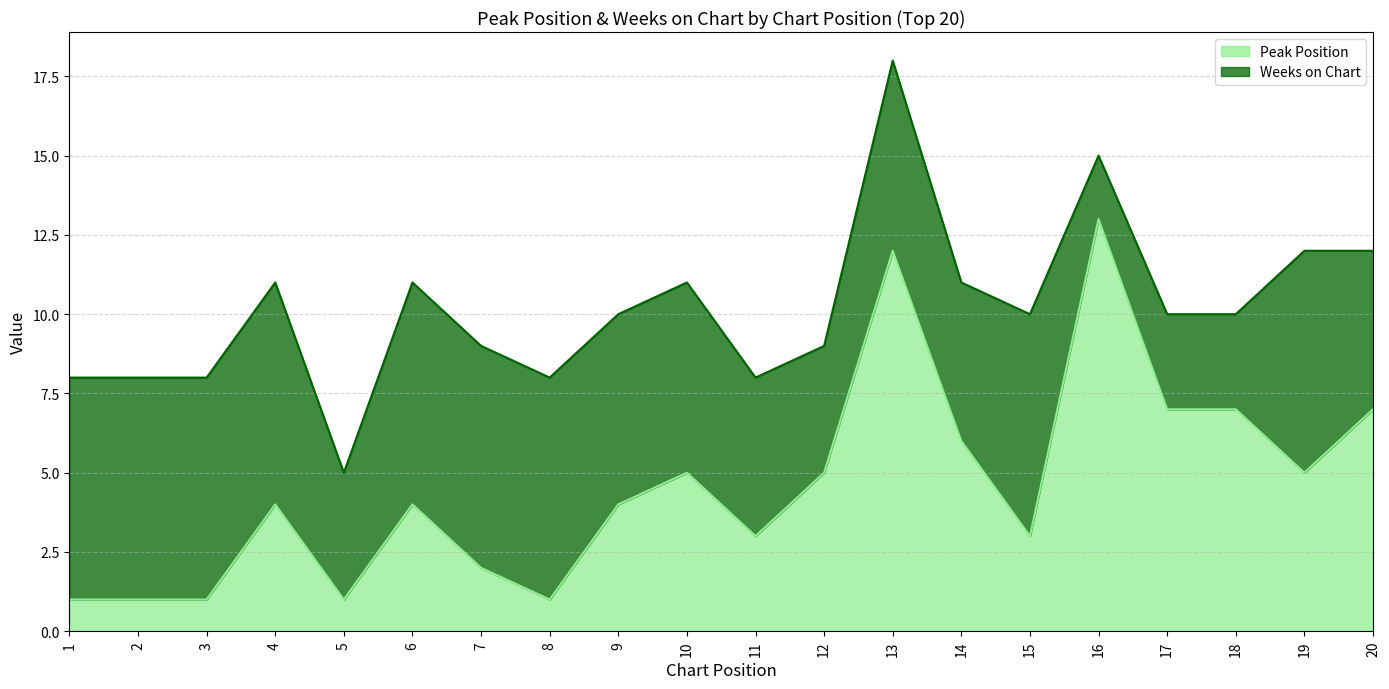

What is the change in value from 10 to 20?

+2